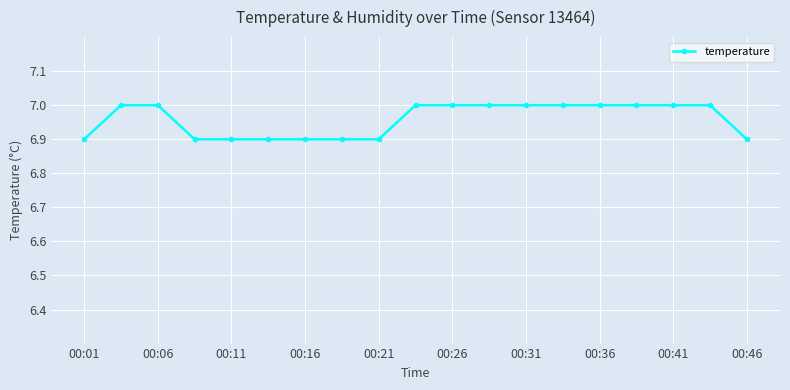

What is the value of the 13th point from the left?

7.0